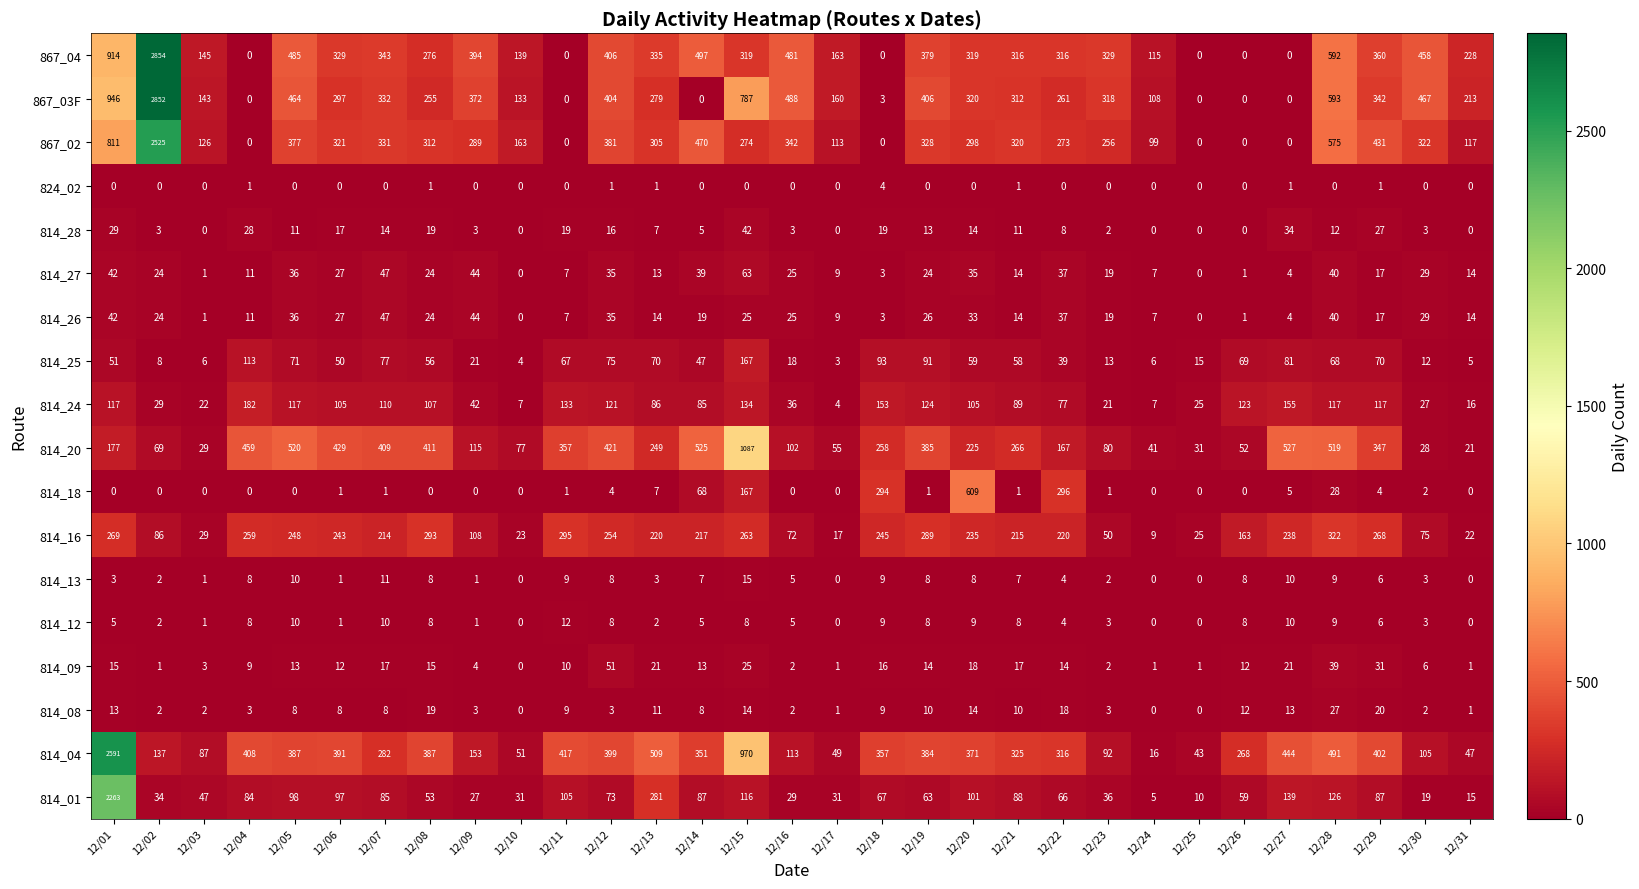

List the series in order of their peak value, lowest first.

824_02, 814_12, 814_13, 814_08, 814_28, 814_26, 814_09, 814_27, 814_25, 814_24, 814_16, 814_18, 814_20, 814_01, 867_02, 814_04, 867_03F, 867_04